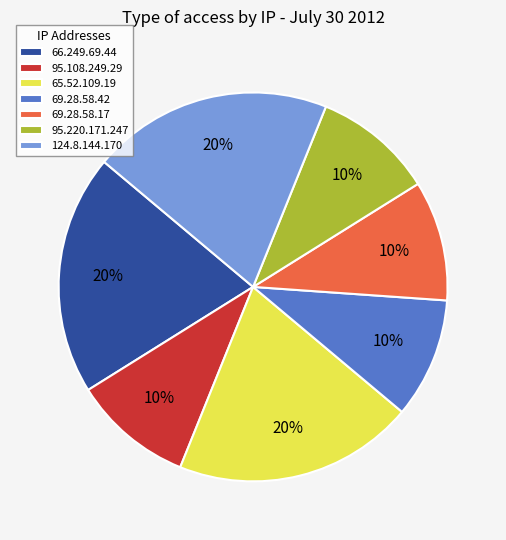

Approximately how many times larger is the value at 95.220.171.247 compared to 124.8.144.170?

0.5